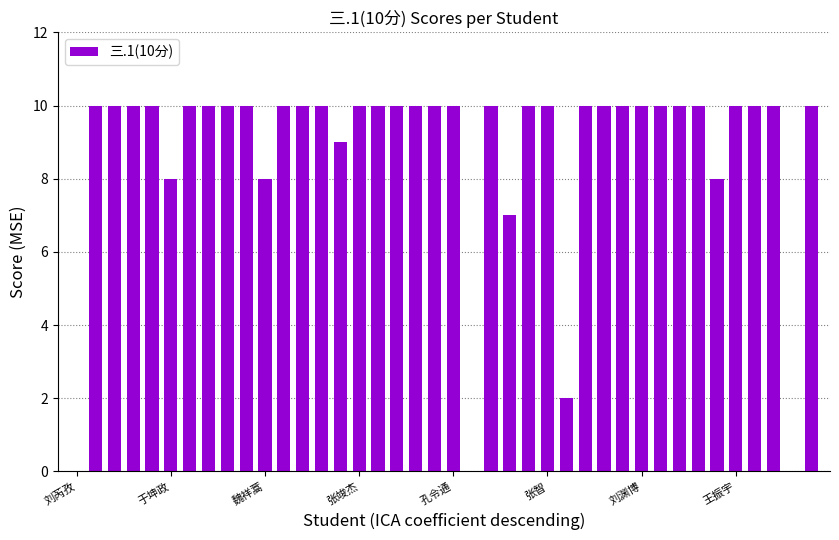

What is the maximum value shown in the chart?

10